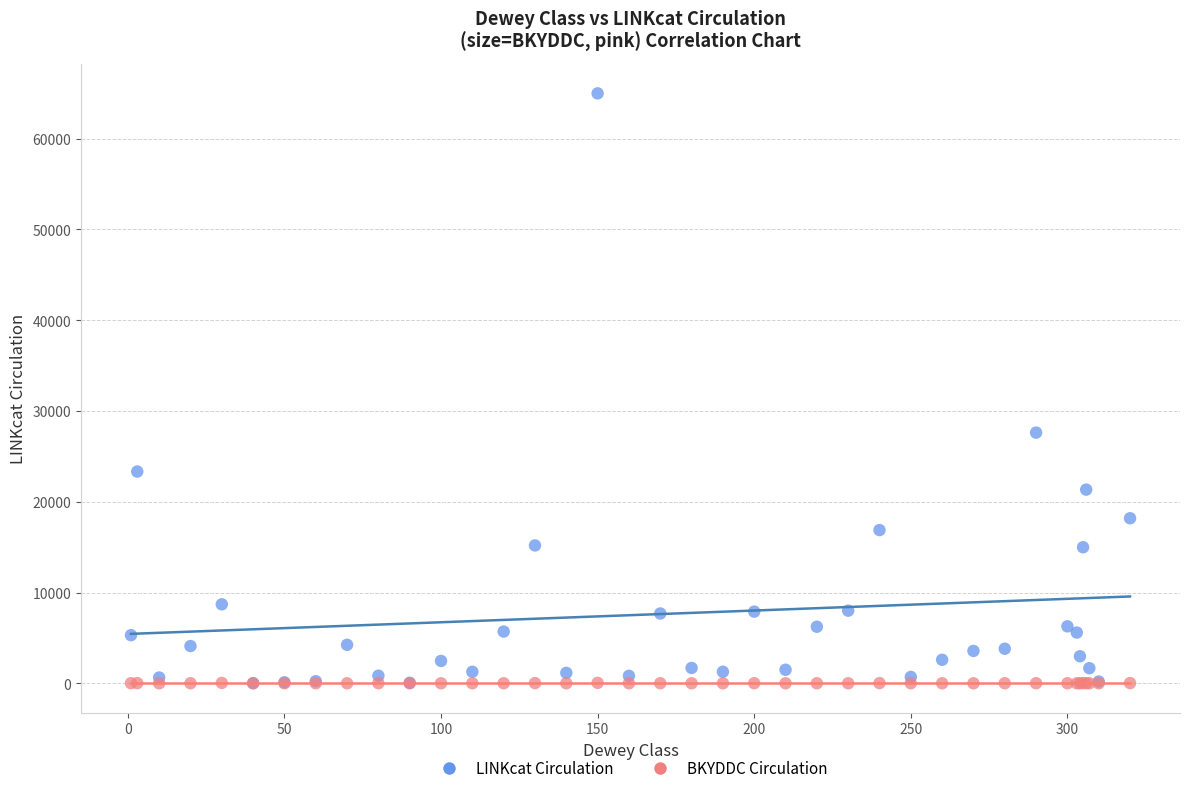

In the LINKcat Circulation series, what Y value is closest to 32499?

27615